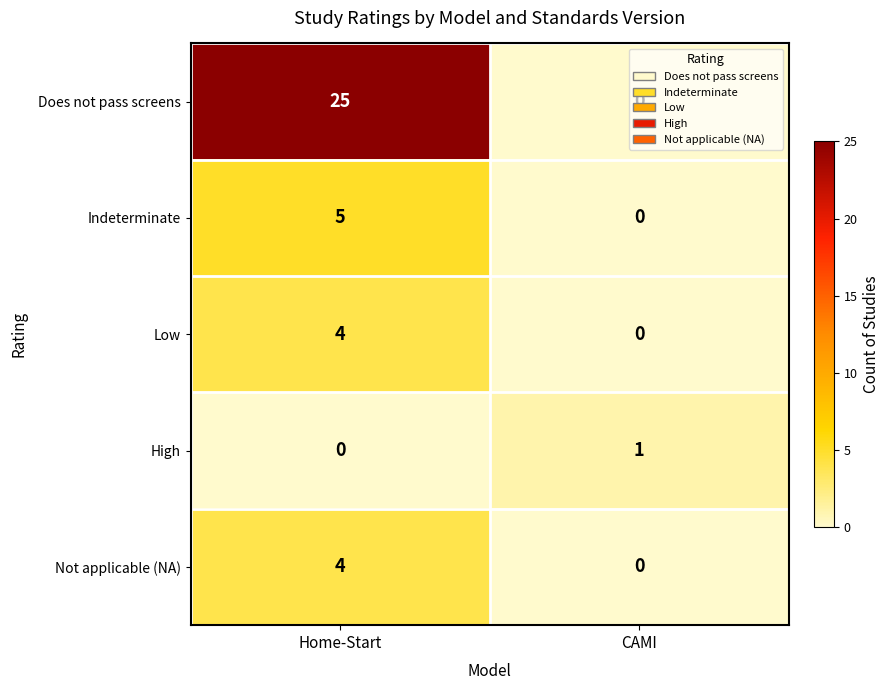

Rank the categories by High value from highest to lowest.

CAMI, Home-Start